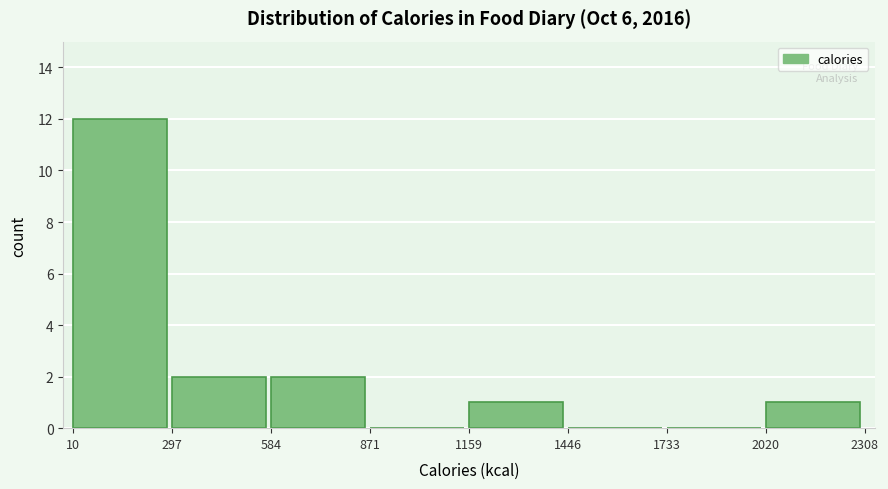

Reading left to right, list every bar in this chart as the range it spans on the x-axis followed by its height. The values are not printed on the chart, so give them approximately, as read against the axis.

10 to 297: 12
297 to 584: 2
584 to 871: 2
871 to 1159: 0
1159 to 1446: 1
1446 to 1733: 0
1733 to 2020: 0
2020 to 2308: 1